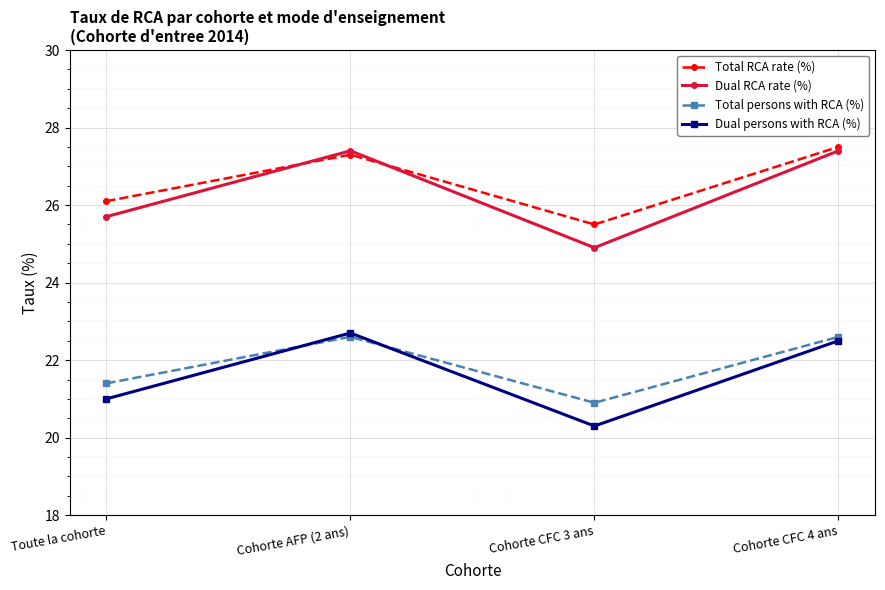

What is the sum of all Total persons with RCA (%) values?

87.5